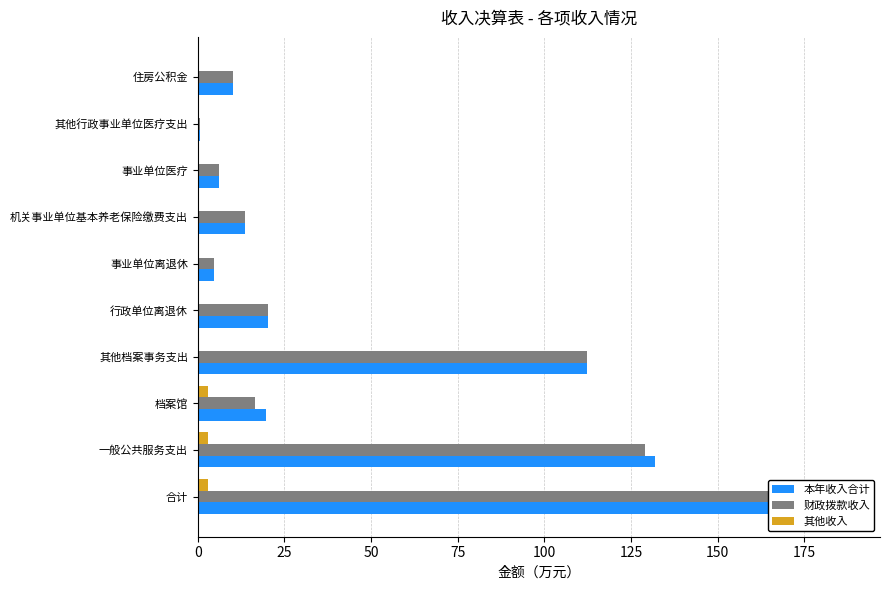

What is the difference between the maximum and minimum values in the 本年收入合计 series?

187.0